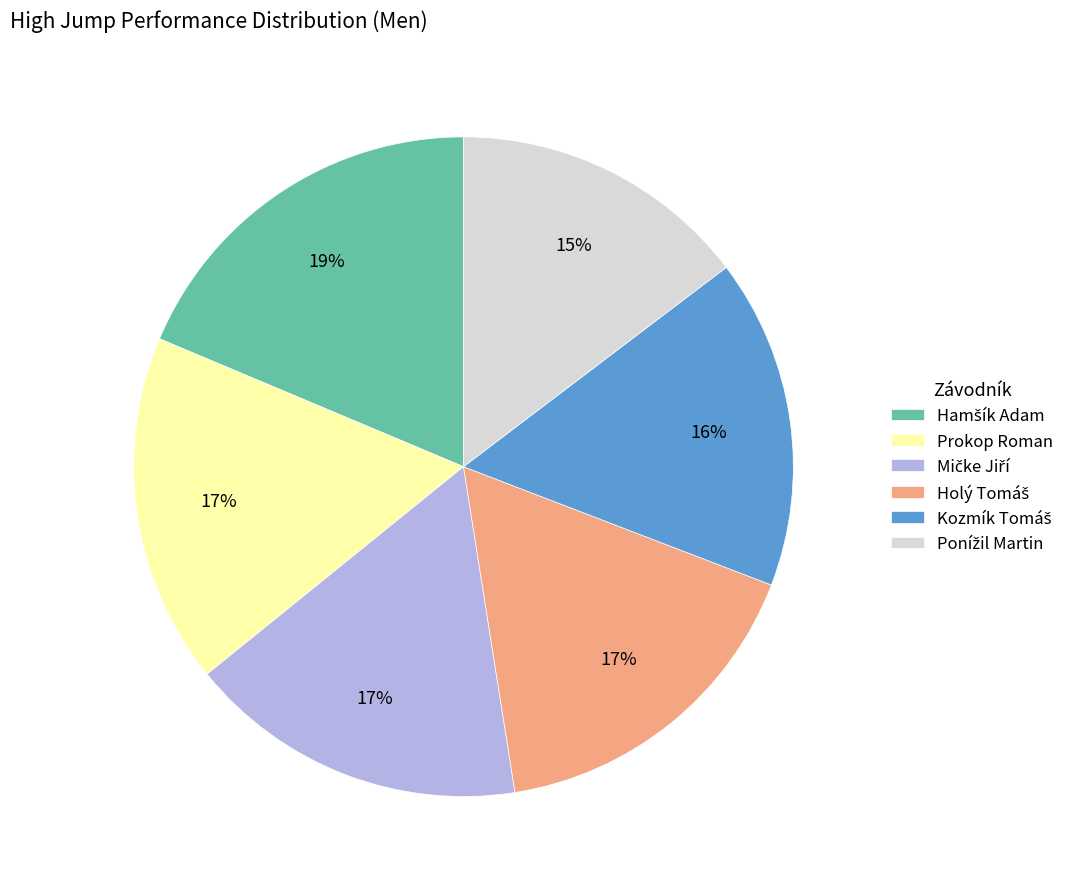

To the nearest percent, what is the difference between the largest and smallest slice percentages?

4%